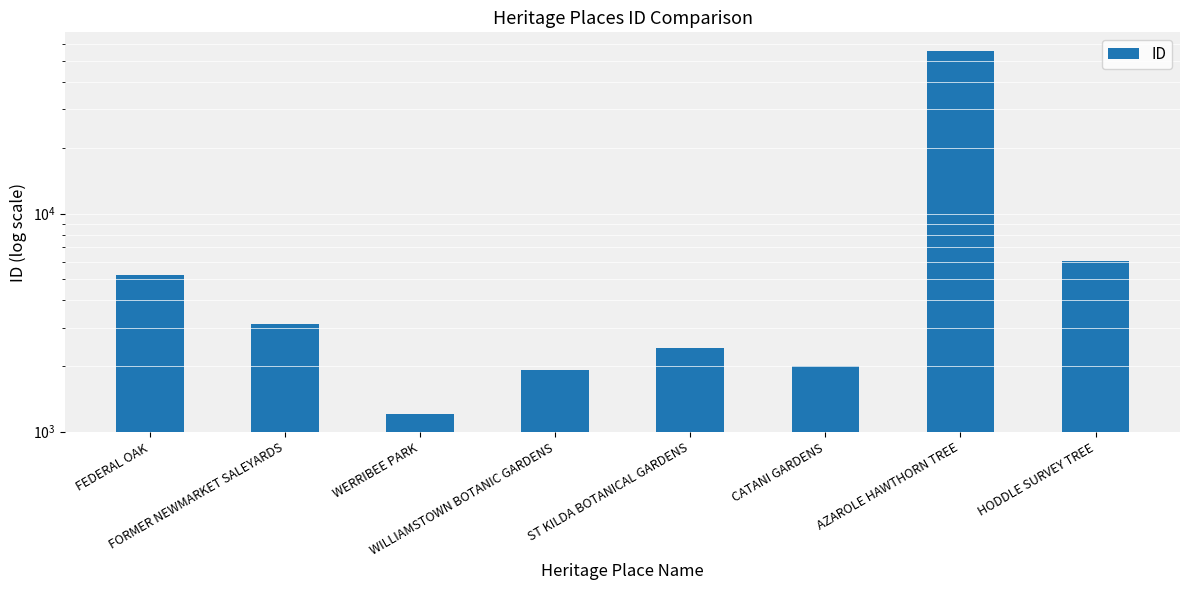

What is the value of the 3rd bar from the left?

1207